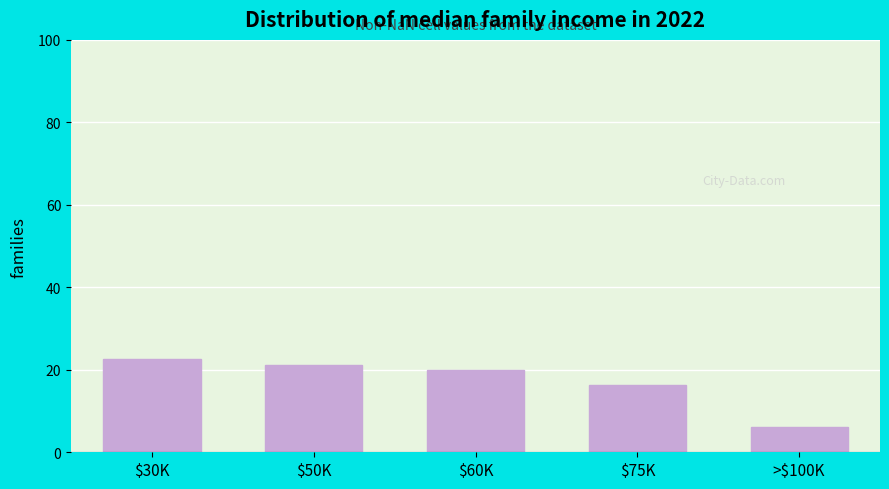

Which category has the lowest value across all series?

>$100K